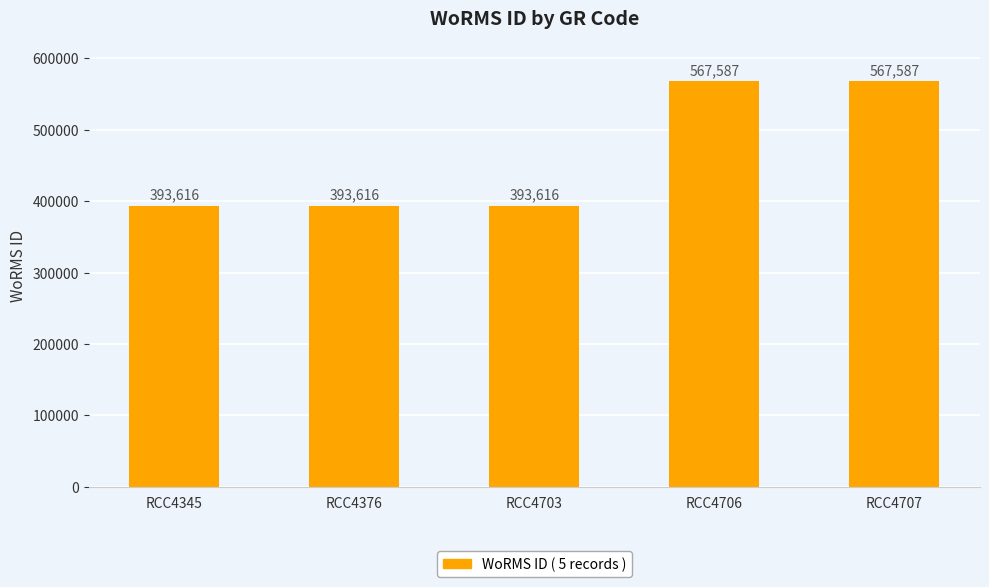

What is the greatest value displayed?

567587